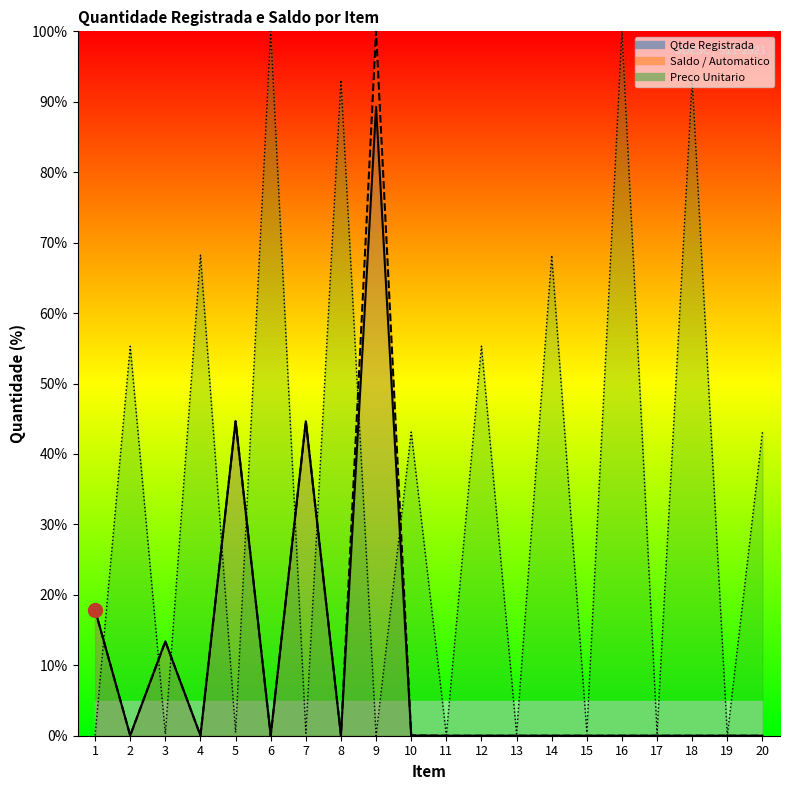

What is the difference between the maximum and minimum values in the Preco Unitario series?

100.0